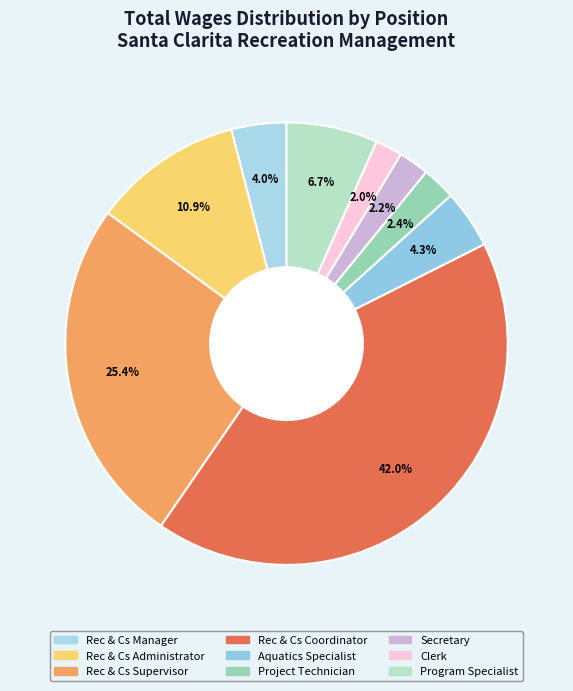

Approximately how many times larger is the value at Rec & Cs Administrator compared to Rec & Cs Supervisor?

0.4